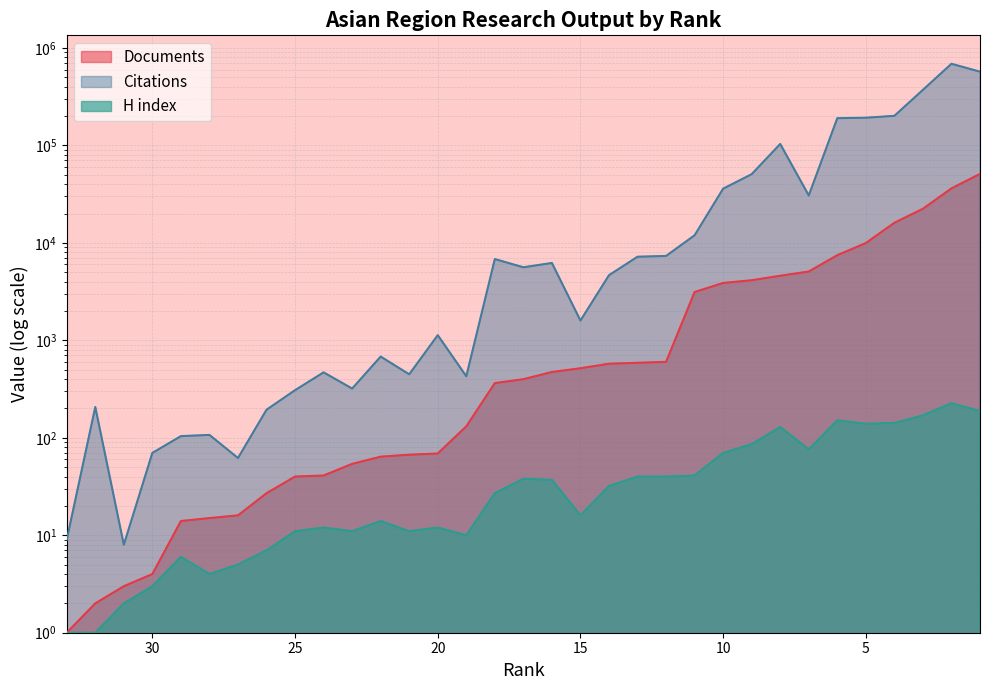

True or false: Citations and H index intersect in this chart.

False